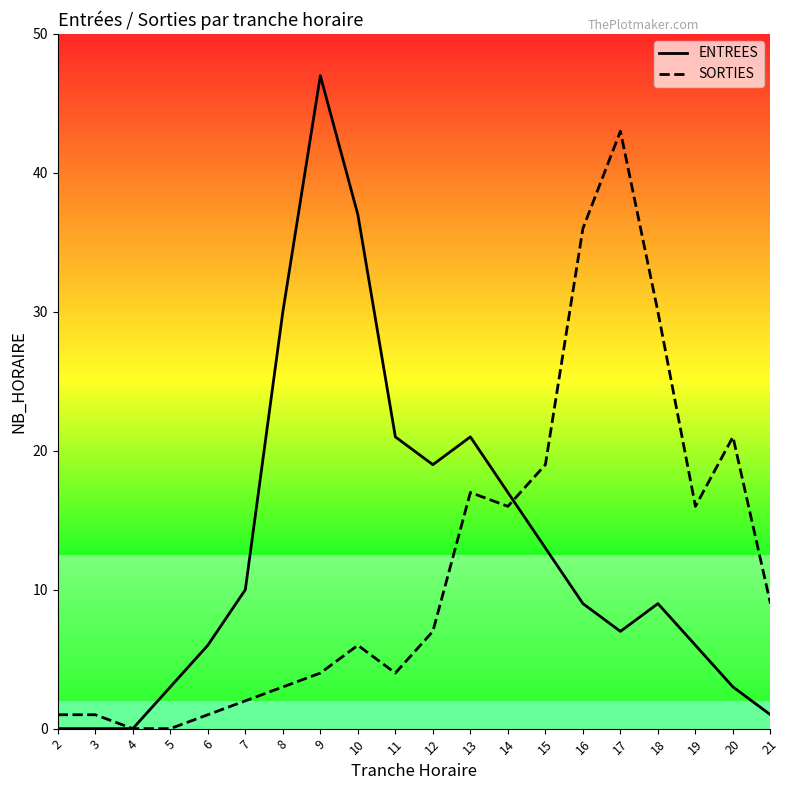

What is the spread (max minus min) of values at 7?

8